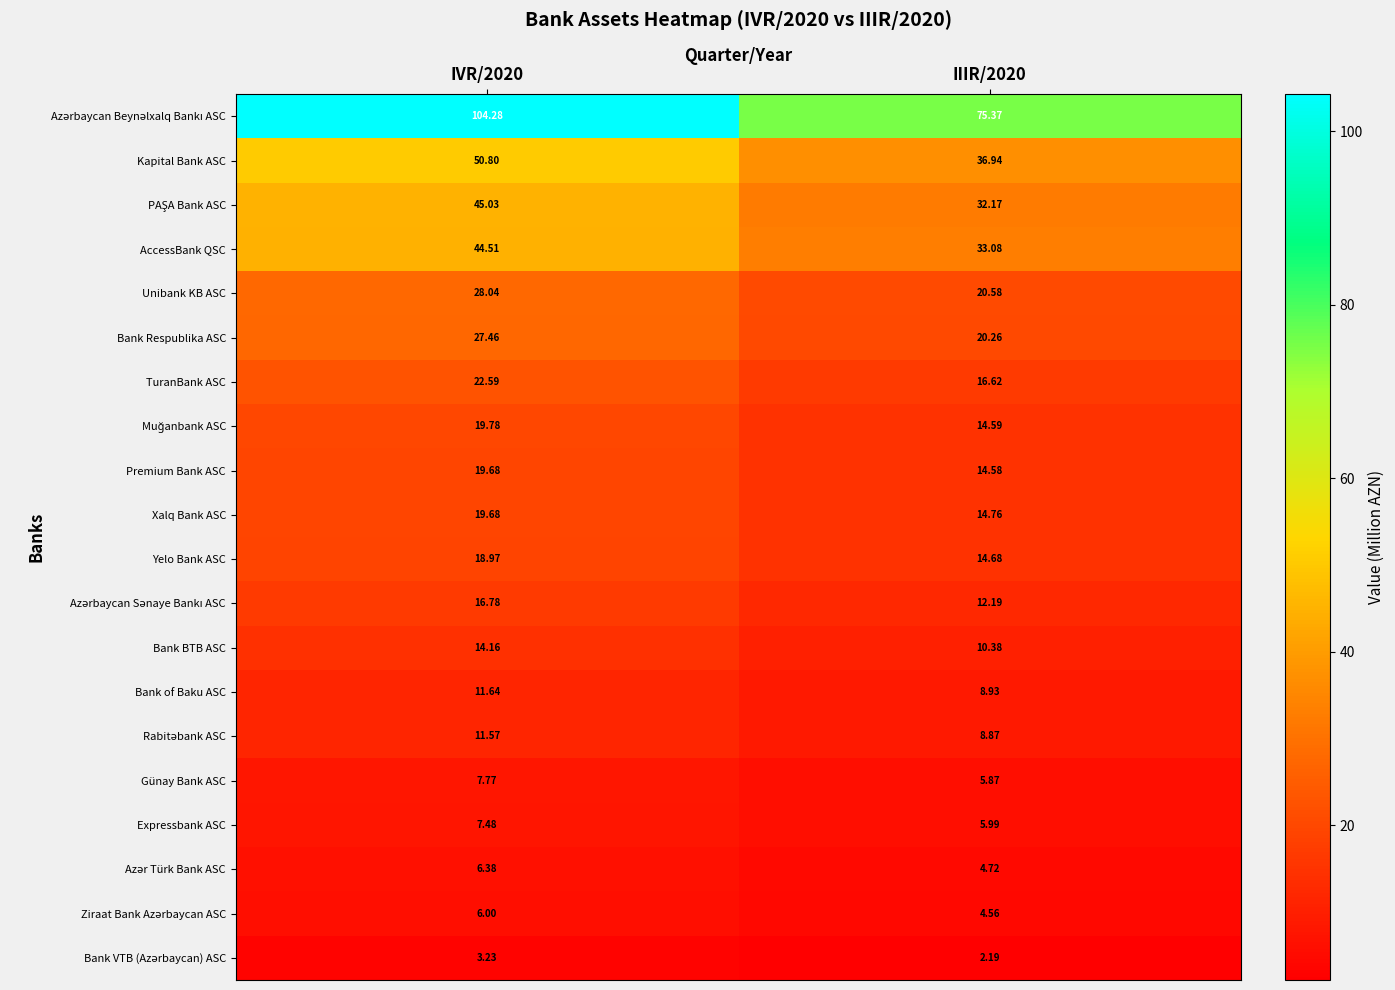

What is the minimum value shown in the chart?

2.2